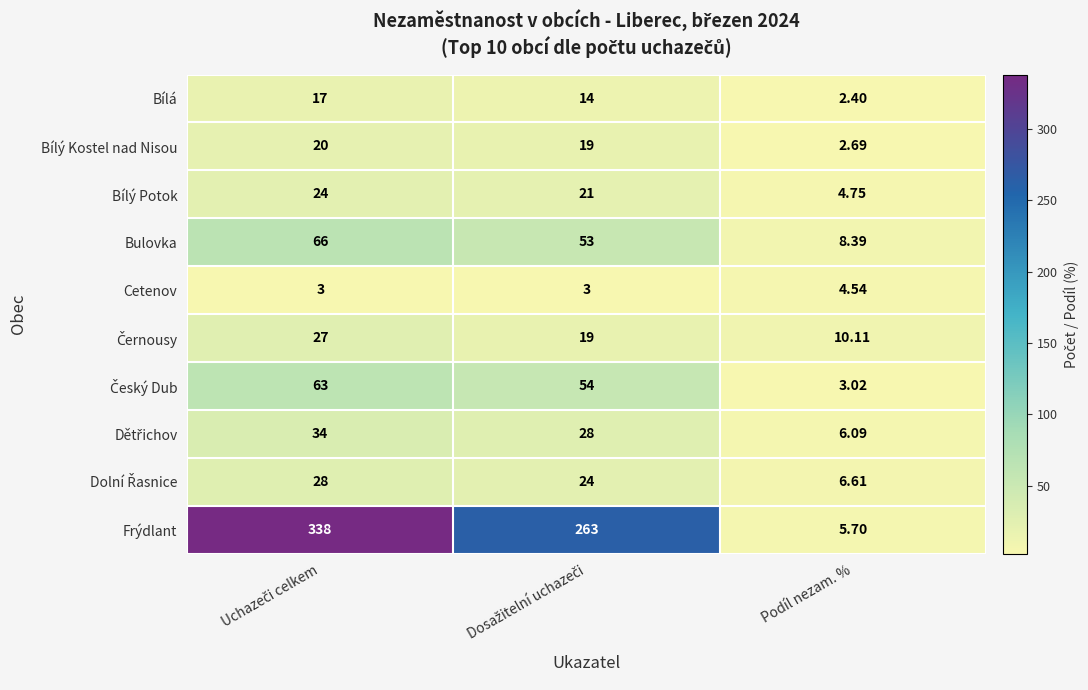

Which series has the widest spread of values?

Frýdlant